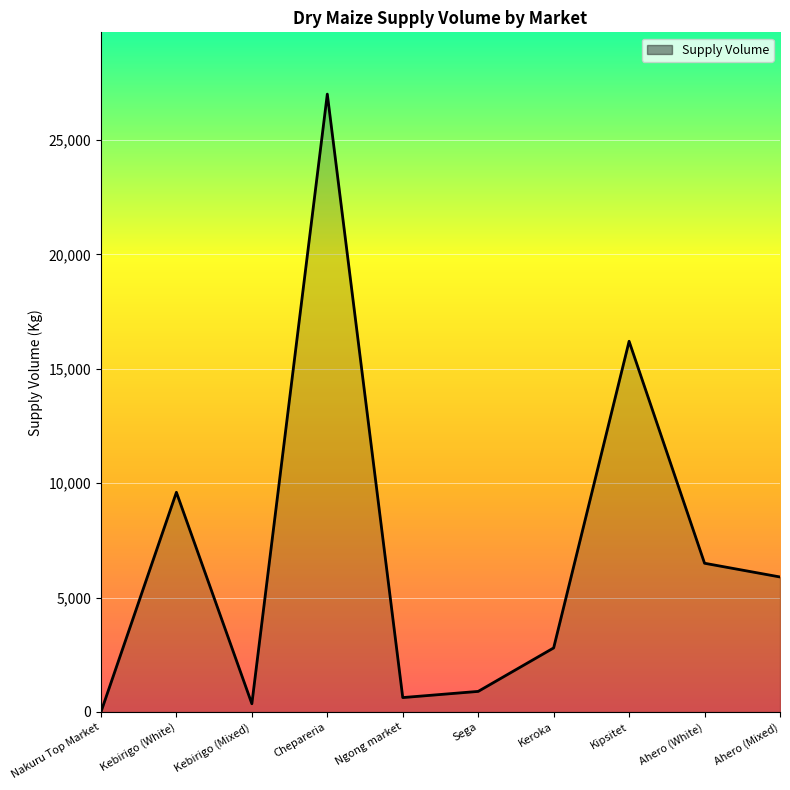

How many positive values are there?

9